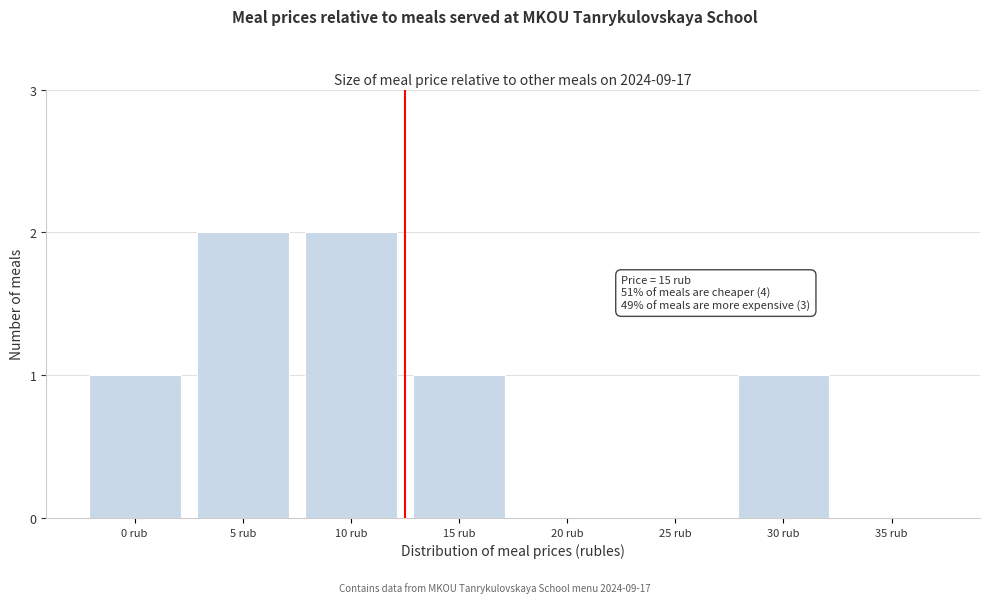

Reading left to right, list all the values displayed in this chart.

0 rub=1	5 rub=2	10 rub=2	15 rub=1	20 rub=0	25 rub=0	30 rub=1	35 rub=0